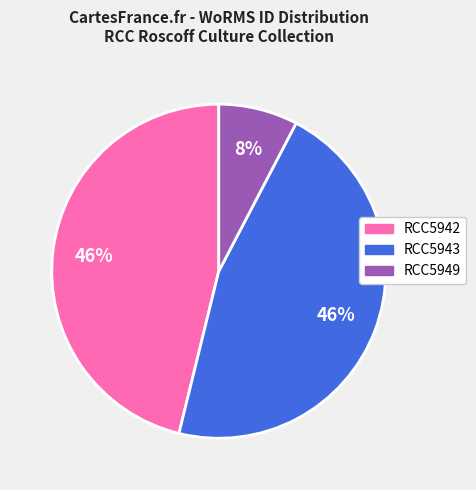

What is the smallest slice in the pie chart?

RCC5949